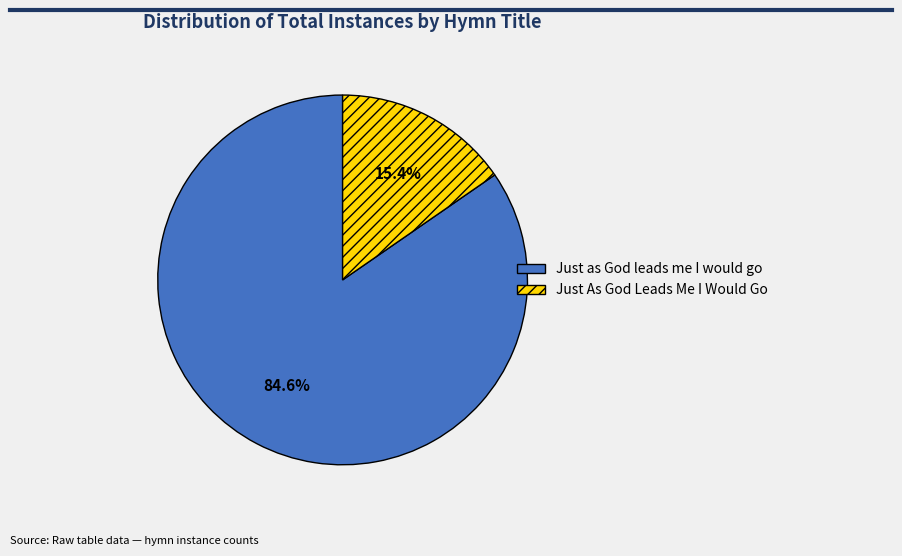

Combined, what portion of the pie is Just as God leads me I would go and Just As God Leads Me I Would Go?

100.0%